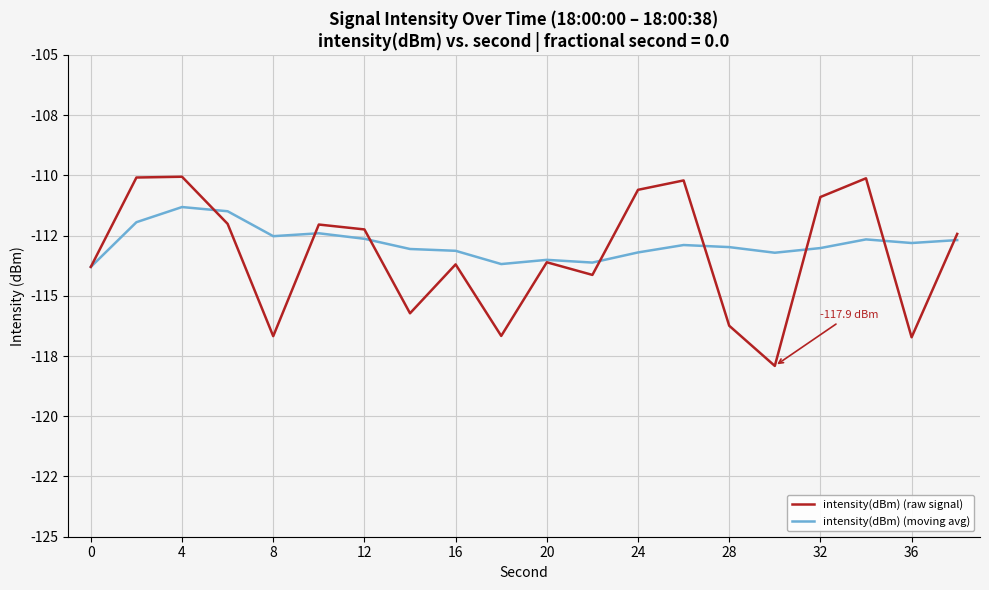

In intensity(dBm) (moving avg), how many points are higher than both neighbors (excluding endpoints)?

5